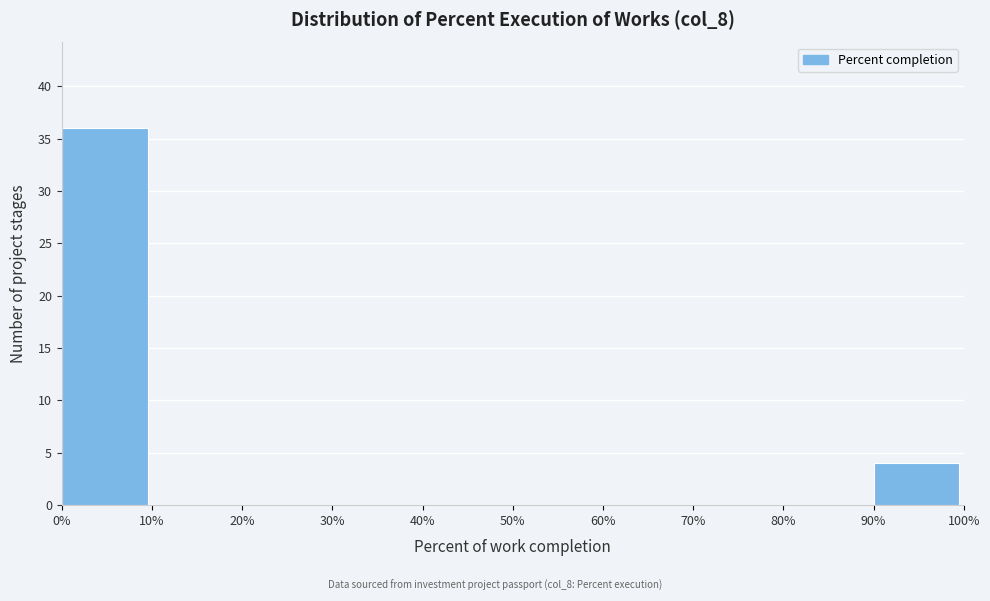

How tall is the bar that spans 90% to 100% on the x-axis? The values are not printed on the chart, so give them approximately, as read against the axis.

4